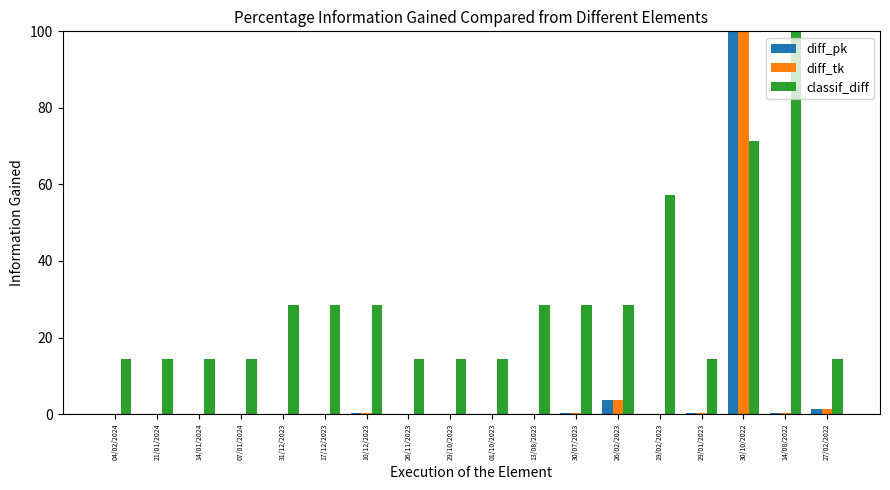

What is the sum of all diff_pk values?

106.5